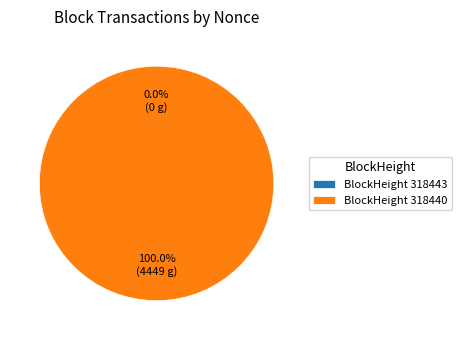

What is the largest slice in the pie chart?

318440